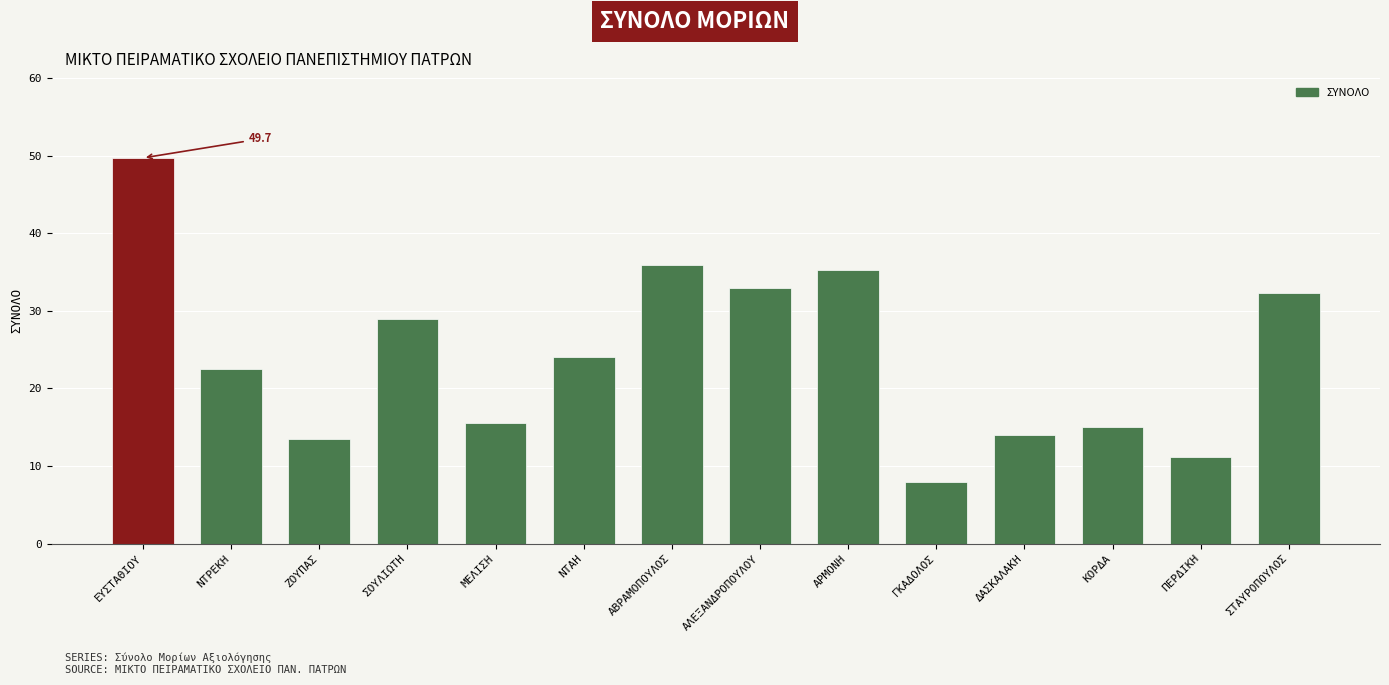

Which category has the highest value across all series?

ΕΥΣΤΑΘΙΟΥ